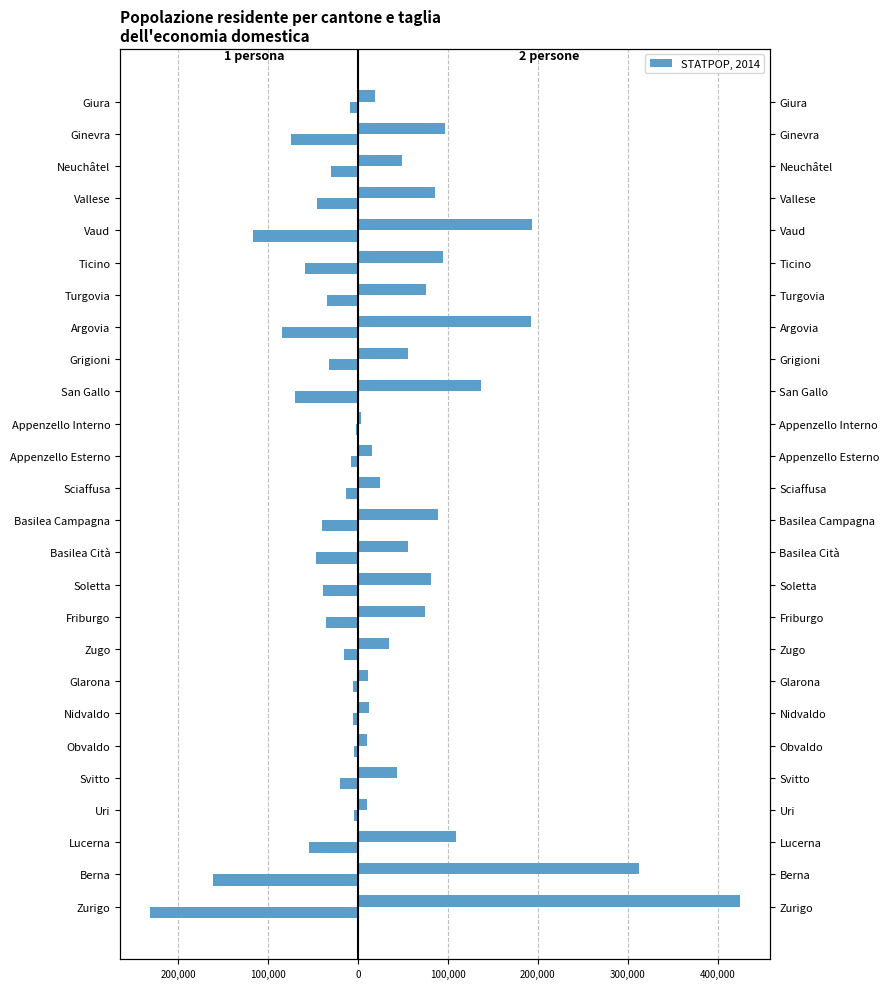

What is the sum of all 1 persona values?

-1242396